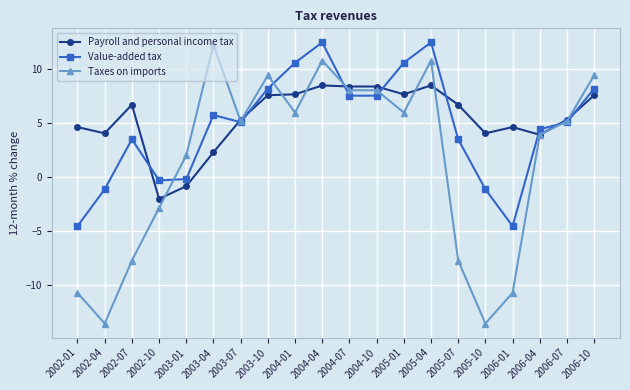

What is the spread (max minus min) of values at 2003-10?

1.8